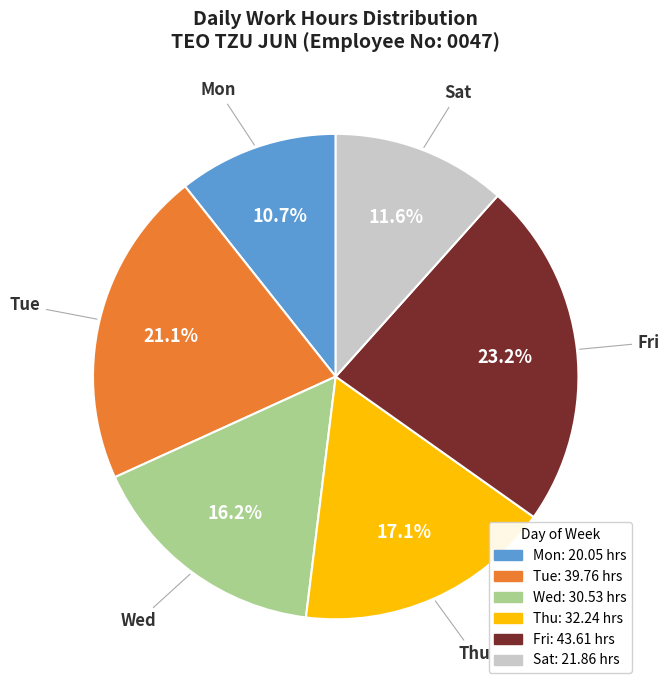

Does any single category account for the majority?

No